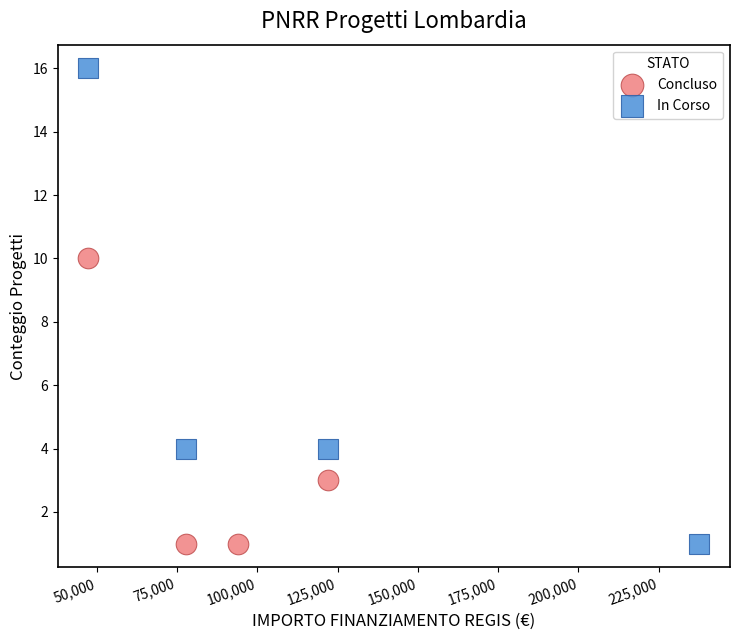

Which series reaches the maximum Y coordinate?

In Corso